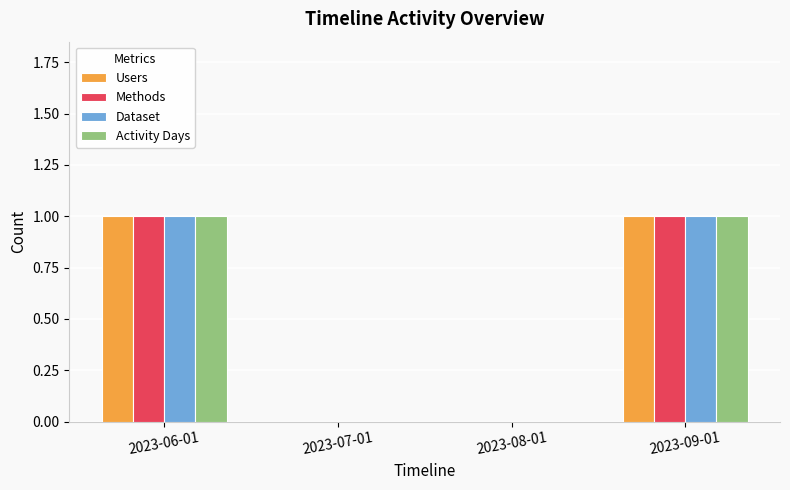

The Users series shows 1 at 2023-09-01. True or false?

True